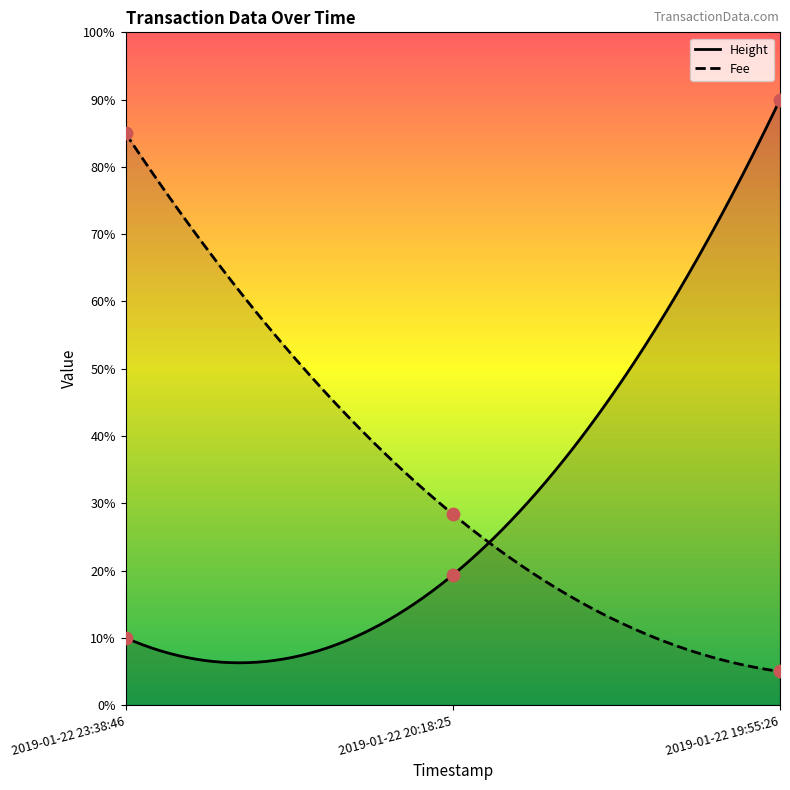

What is the total value across all series at 2019-01-22 23:38:46?

95.0